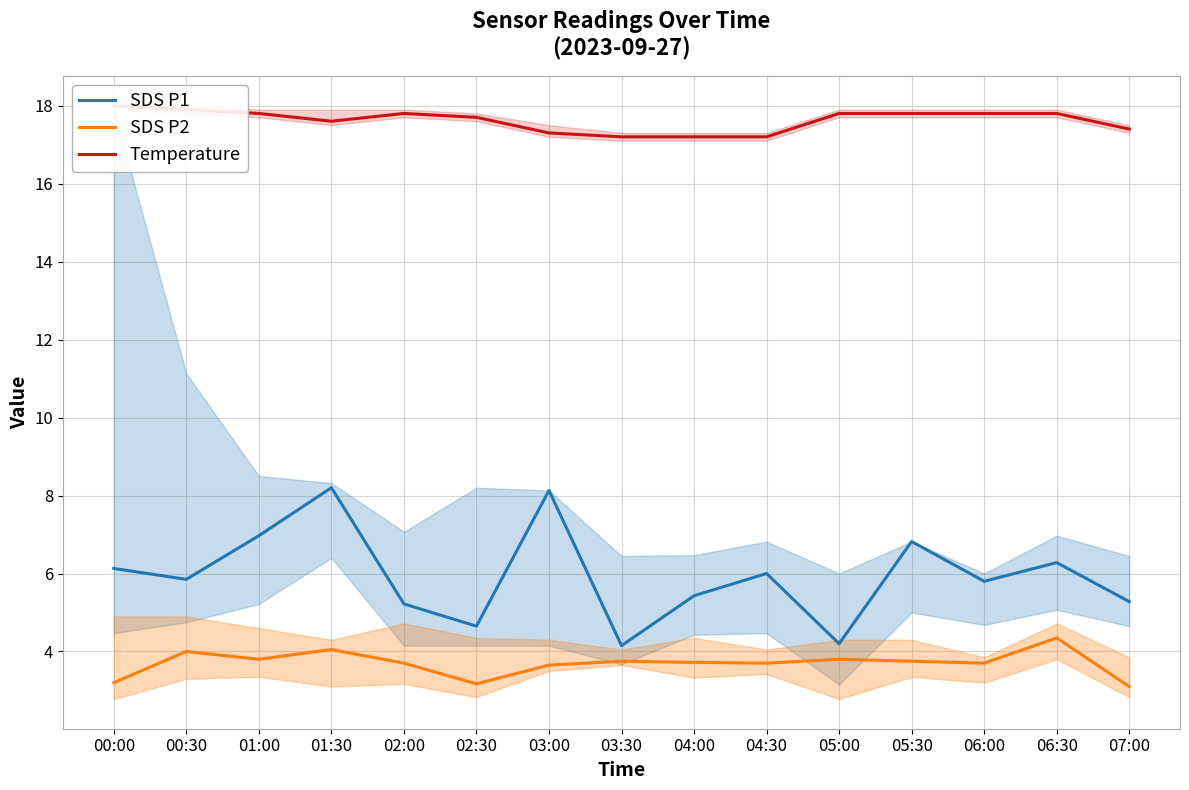

List the series in order of their overall mean, highest first.

Temperature, SDS P1, SDS P2